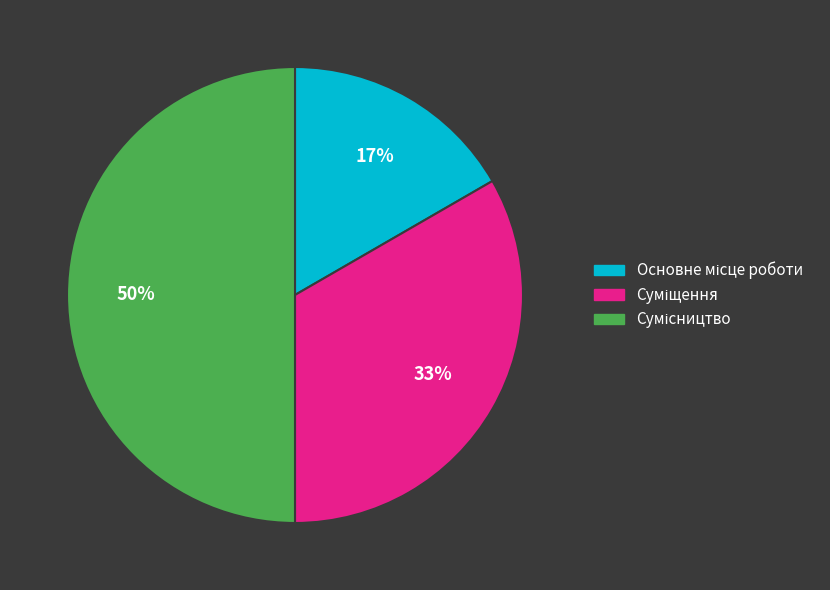

Count the number of slices in the pie.

3